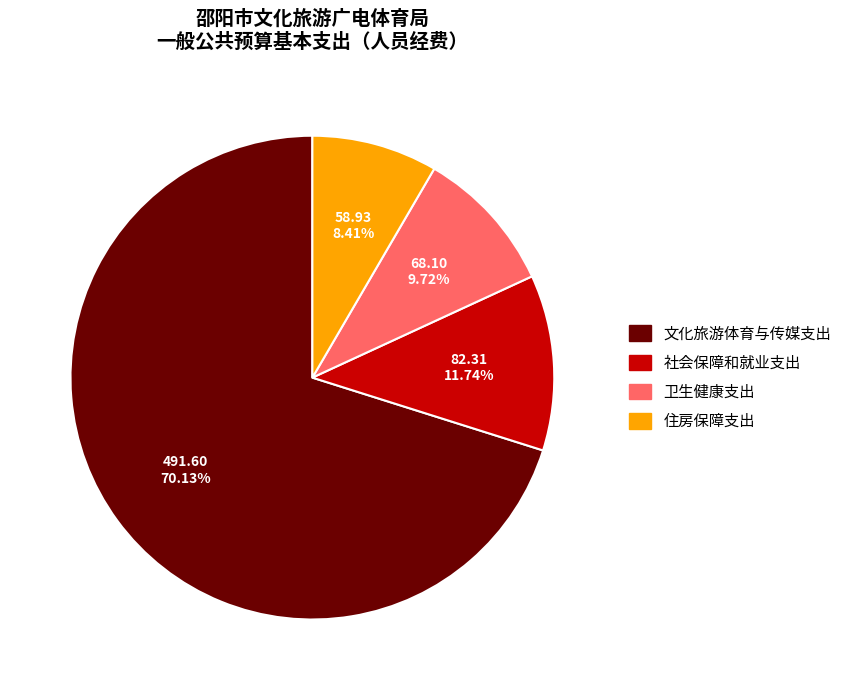

To the nearest percent, what percentage of the pie is 文化旅游体育与传媒支出?

70%